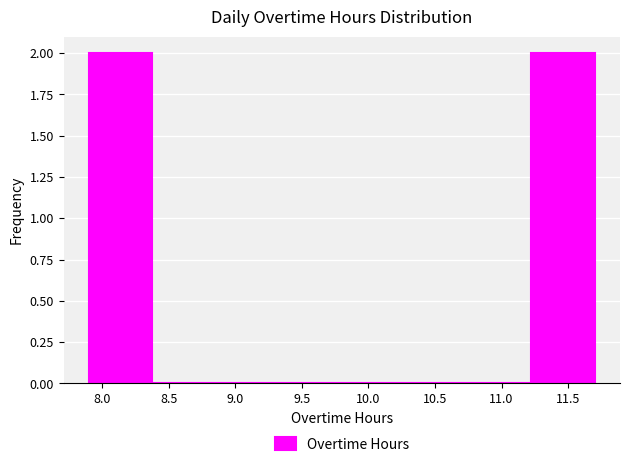

Reading left to right, list every bar in this chart as the range it spans on the x-axis followed by its height. Neither the bar edges nor the heights are printed on the chart, so give them approximately, as read against the axes.

7.900 to 8.375: 2
8.375 to 8.850: 0
8.850 to 9.325: 0
9.325 to 9.800: 0
9.800 to 10.275: 0
10.275 to 10.750: 0
10.750 to 11.225: 0
11.225 to 11.700: 2